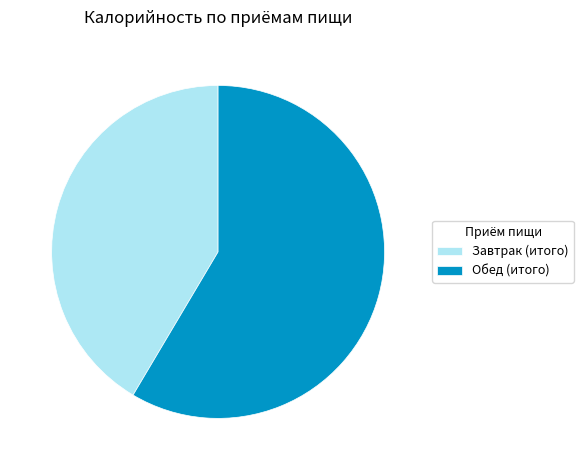

Does Обед (итого) account for over 50% of the chart?

Yes